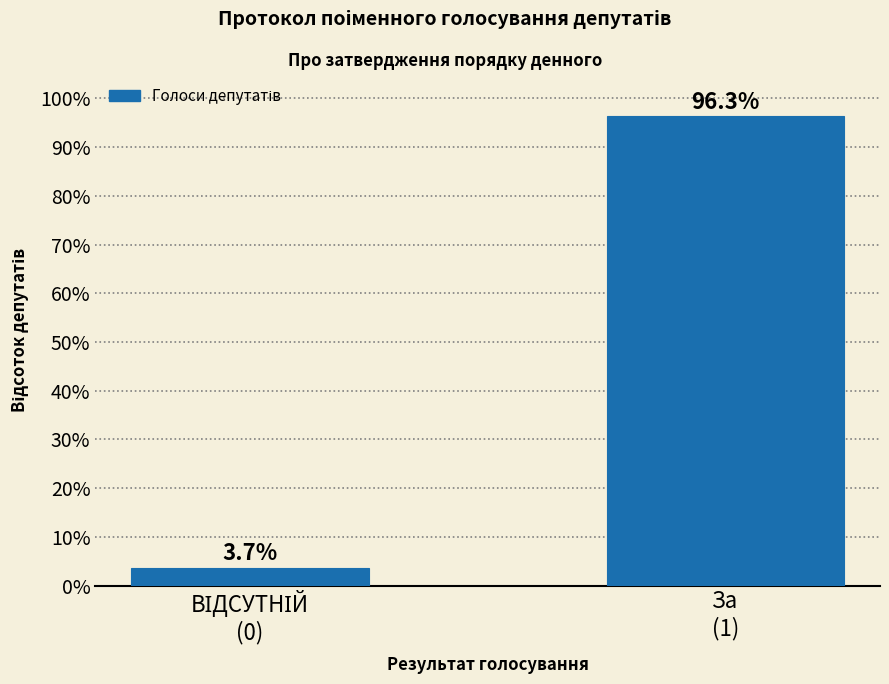

Reading right to left, list all the values displayed in this chart.

96.3	3.7